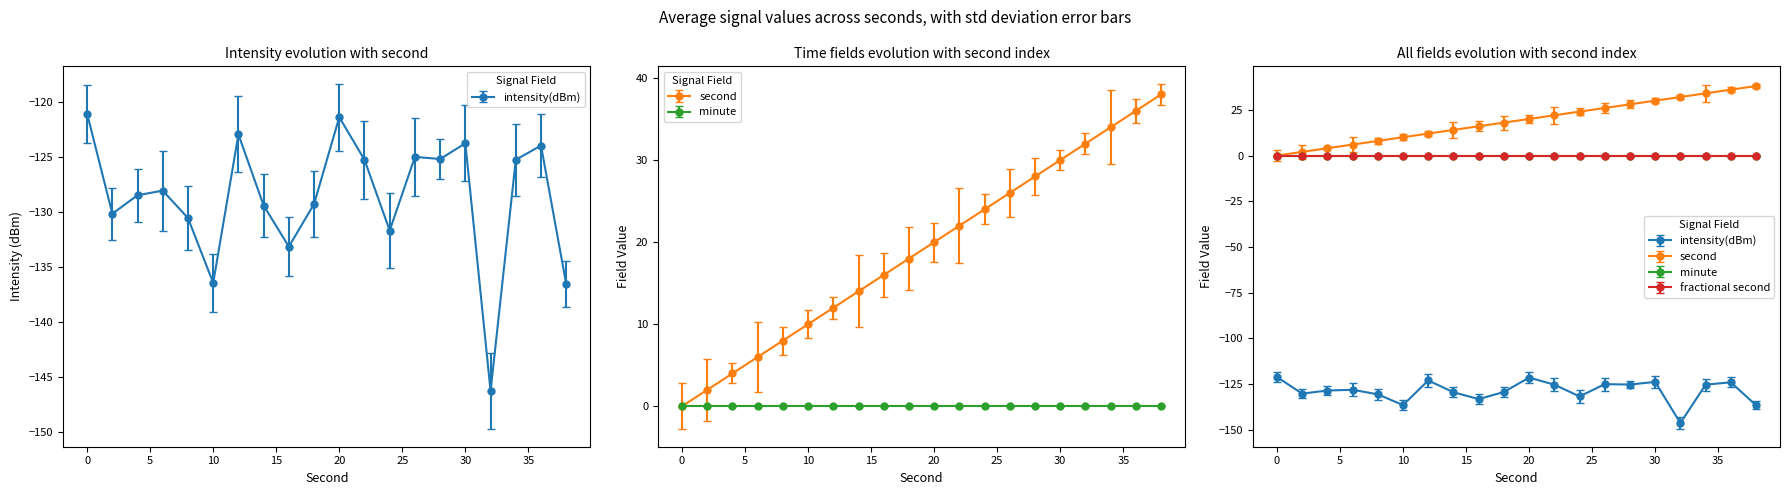

How many data points in second are less than 20?

10